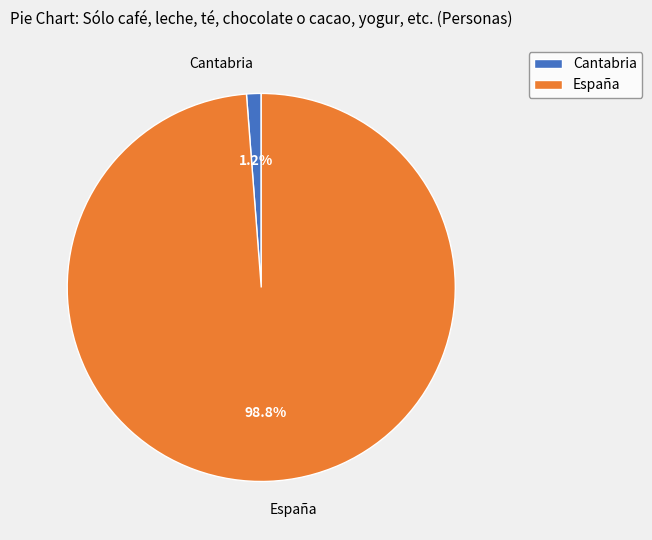

Combined, what portion of the pie is Cantabria and España?

100.0%